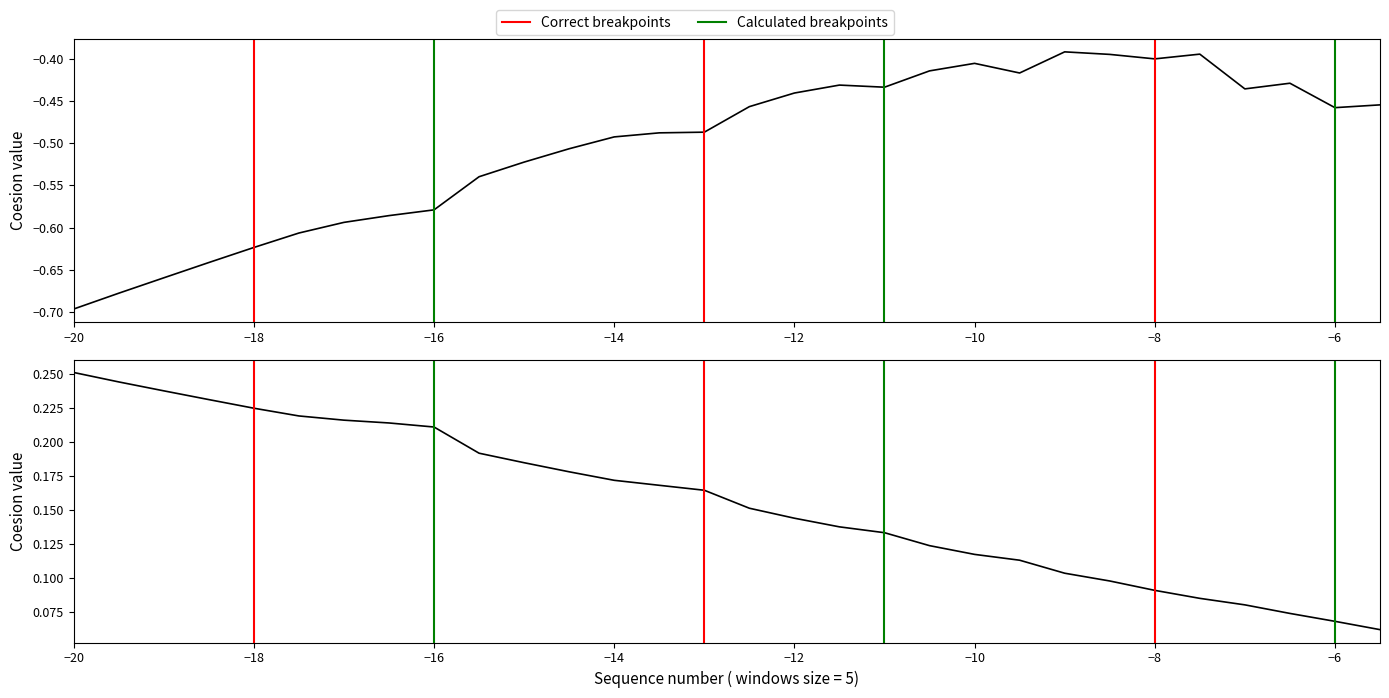

True or false: alpha has more than 1 interior local peaks.

False